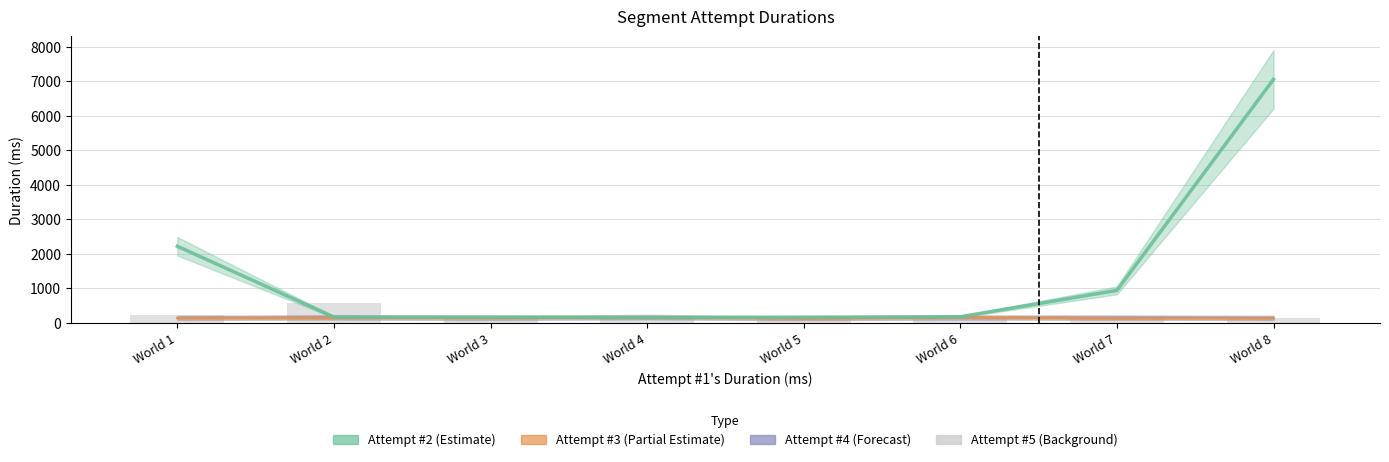

Reading left to right, what are all the values shown in this chart?

World 1=246	World 2=587	World 3=135	World 4=125	World 5=147	World 6=161	World 7=173	World 8=155